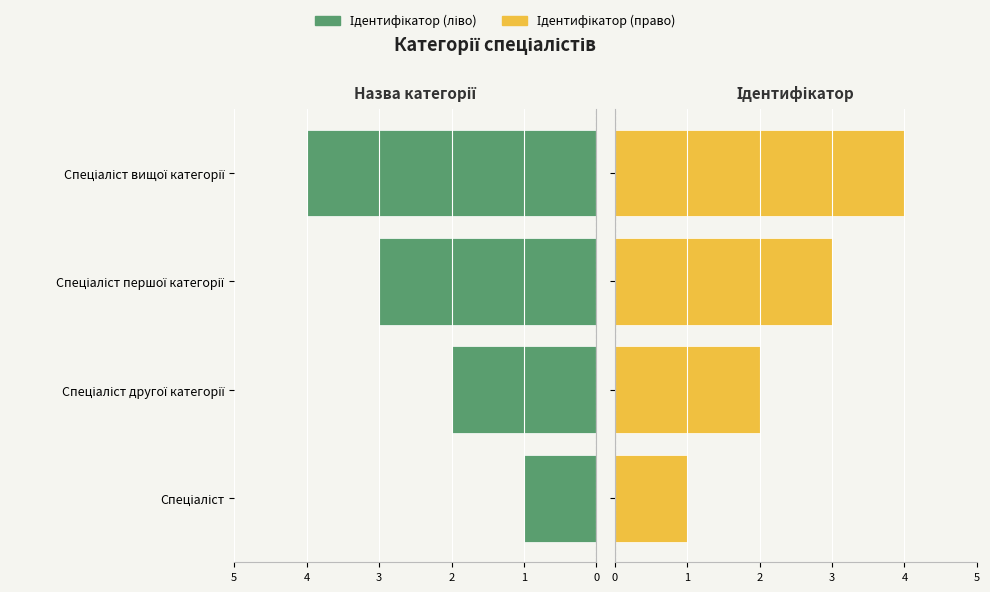

How many Ідентифікатор (право) values are between 2 and 4?

3